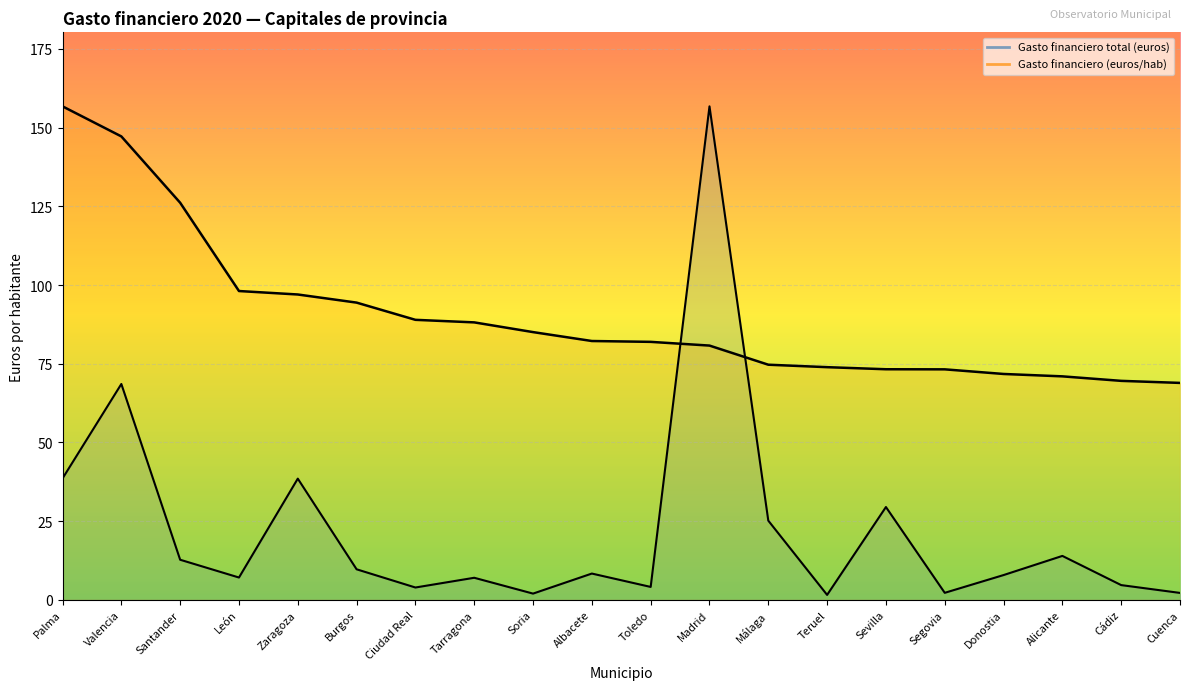

At which label does Gasto financiero (euros/hab) first exceed 82?

Palma